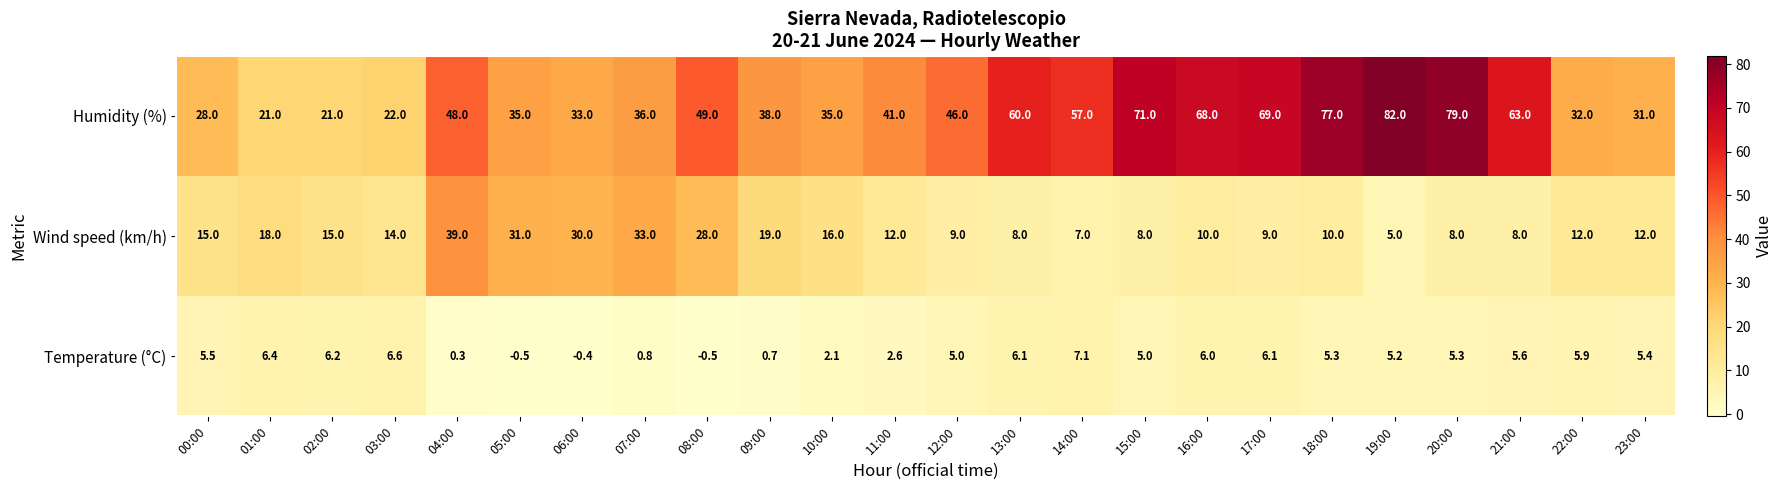

Is the value of Temperature (°C) at 19:00 greater than the value of Humidity (%) at 17:00?

No